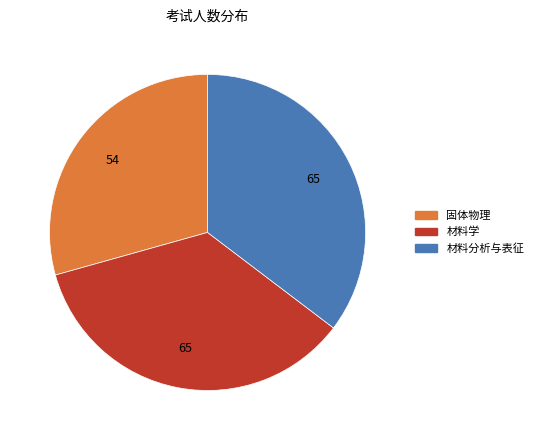

Which has a higher value, 固体物理 or 材料分析与表征?

材料分析与表征